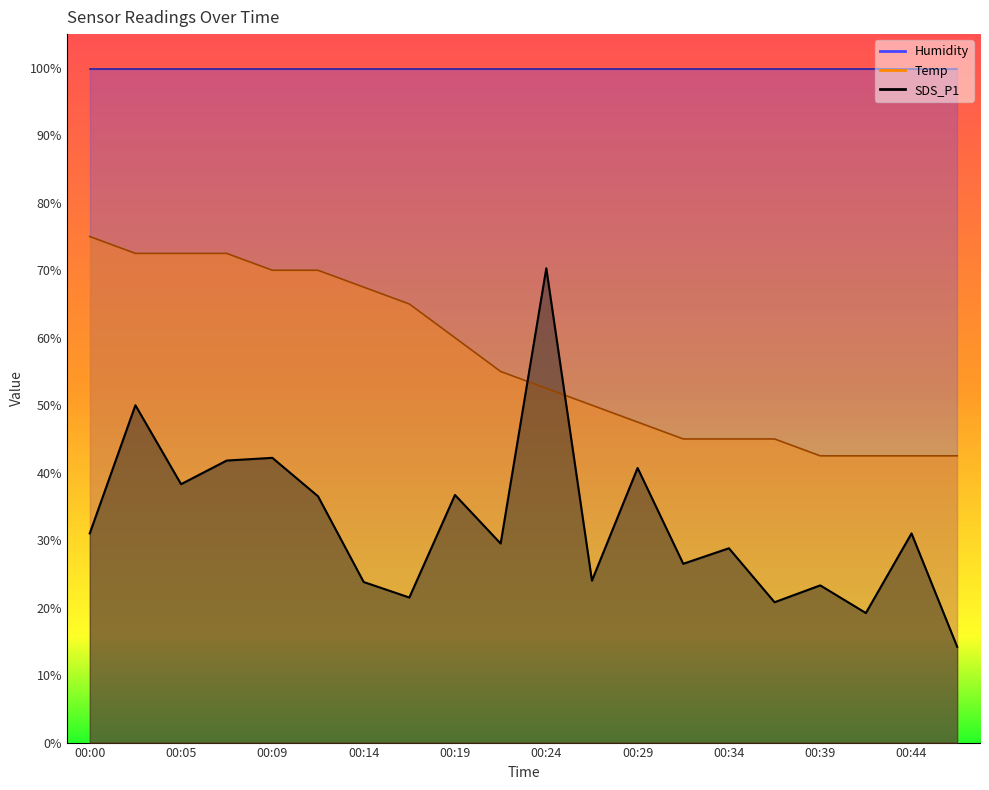

True or false: Temp has more than 2 interior local peaks.

False